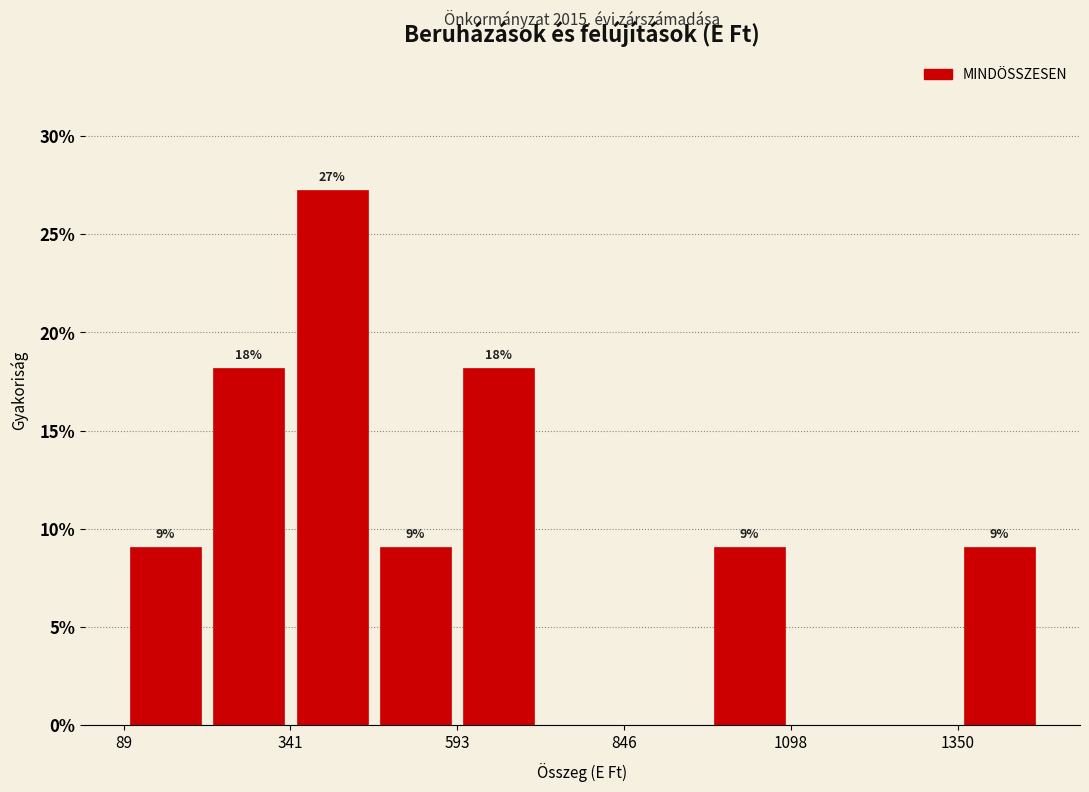

Read against the x-axis, roughly where is the centre of the tallest bar?

400